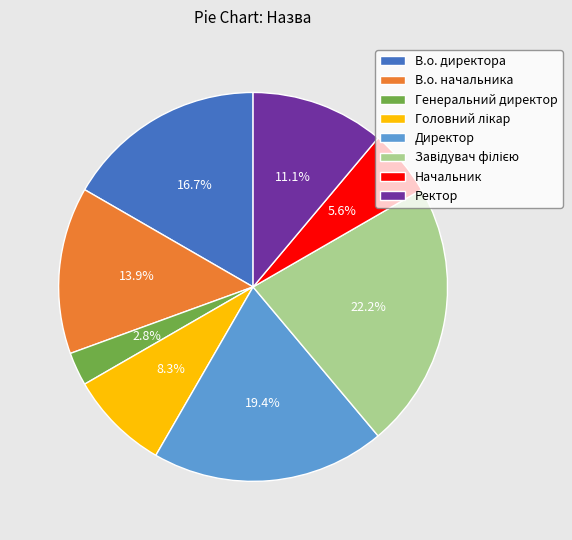

What is the ratio of the value at В.о. директора to the value at В.о. начальника?

1.2